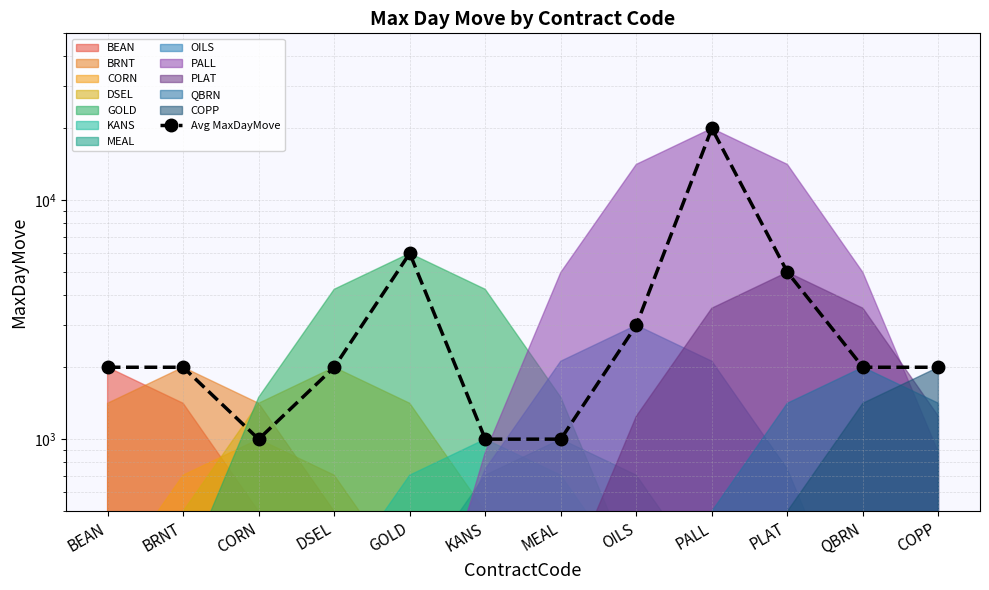

What is the label of the 11th point from the left?

QBRN